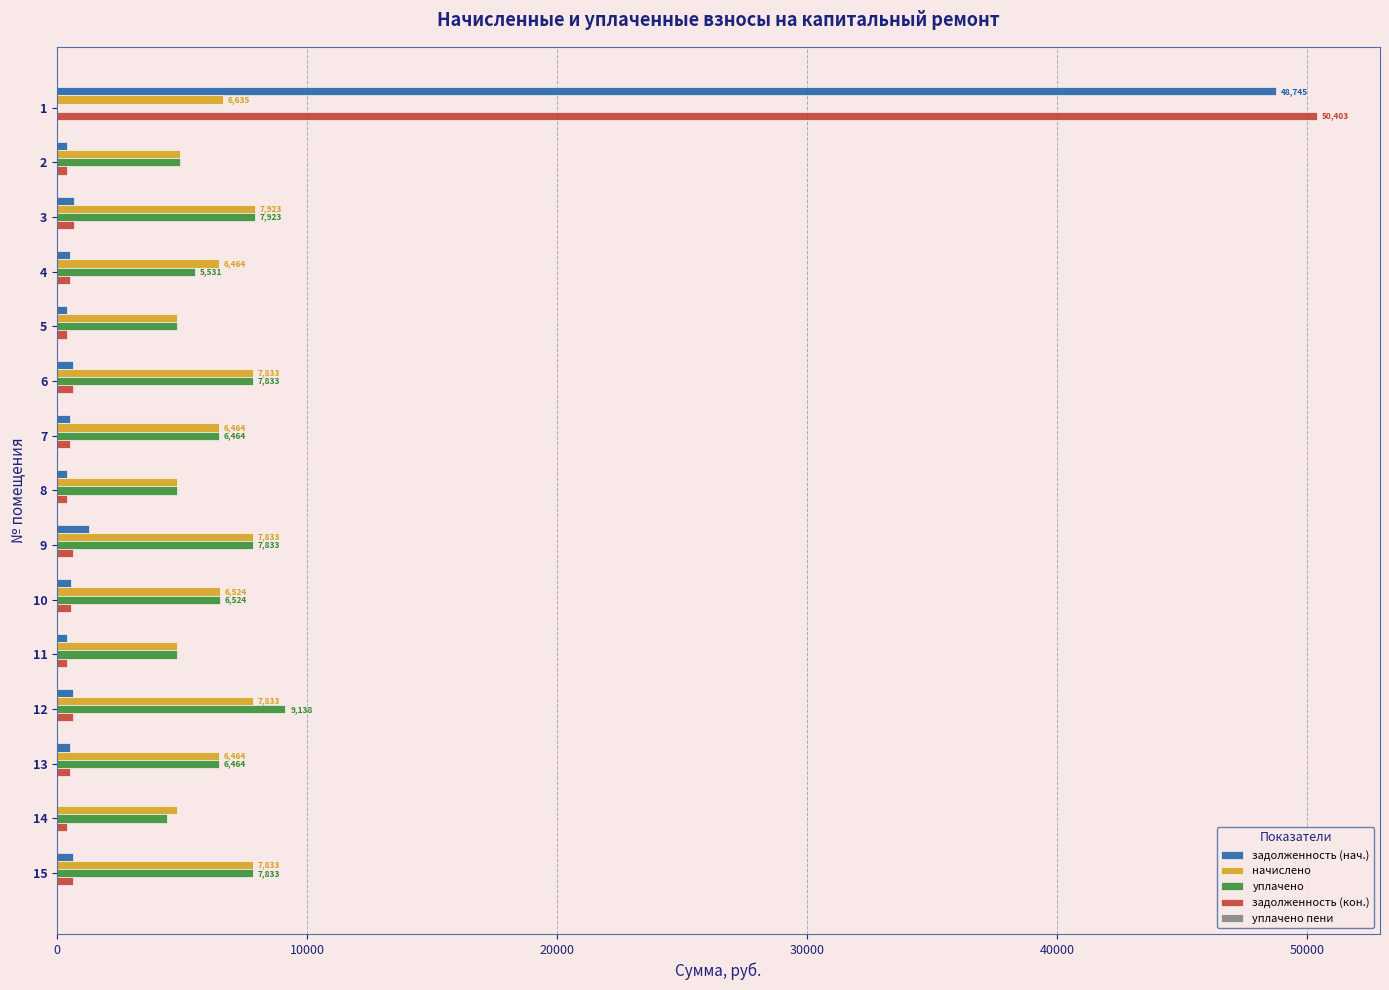

What is the total value across all series at 13?

14004.6